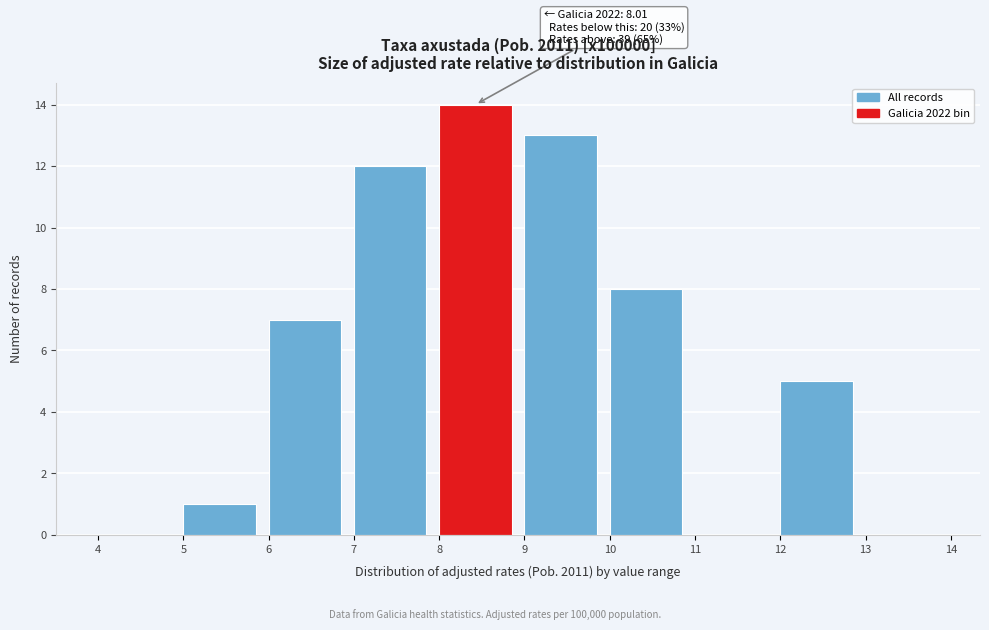

Over which range of the x-axis is the bar tallest?

8 to 9